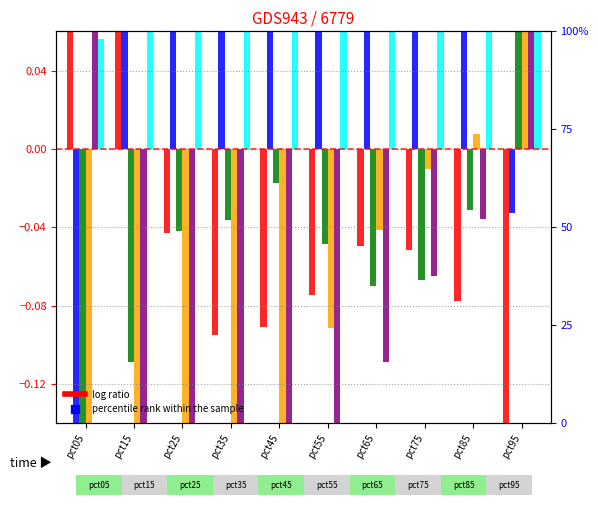

Is the value of Mar at pct85 greater than the value of Jan at pct05?

No